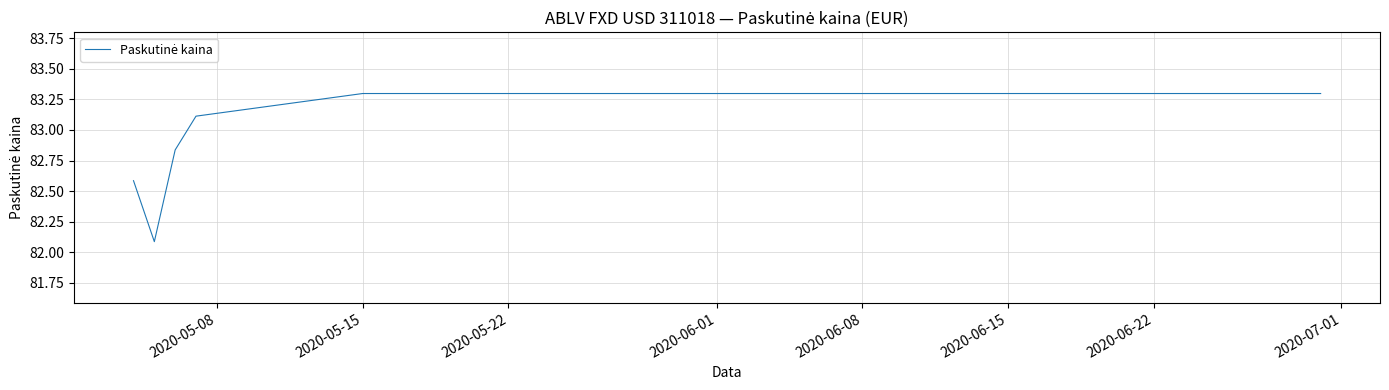

What is the smallest value displayed?

82.1